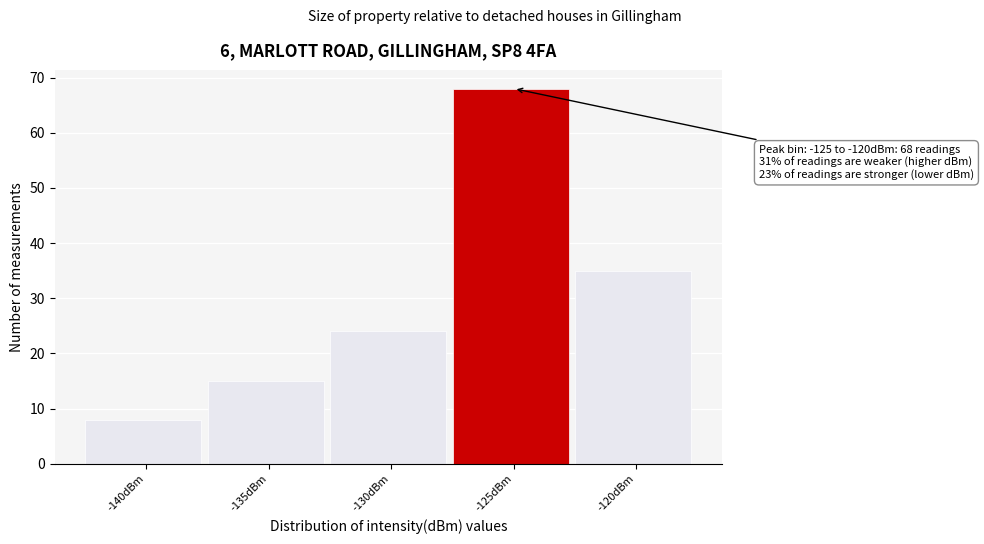

Reading right to left, what are all the values shown in this chart?

-120dBm=35	-125dBm=68	-130dBm=24	-135dBm=15	-140dBm=8